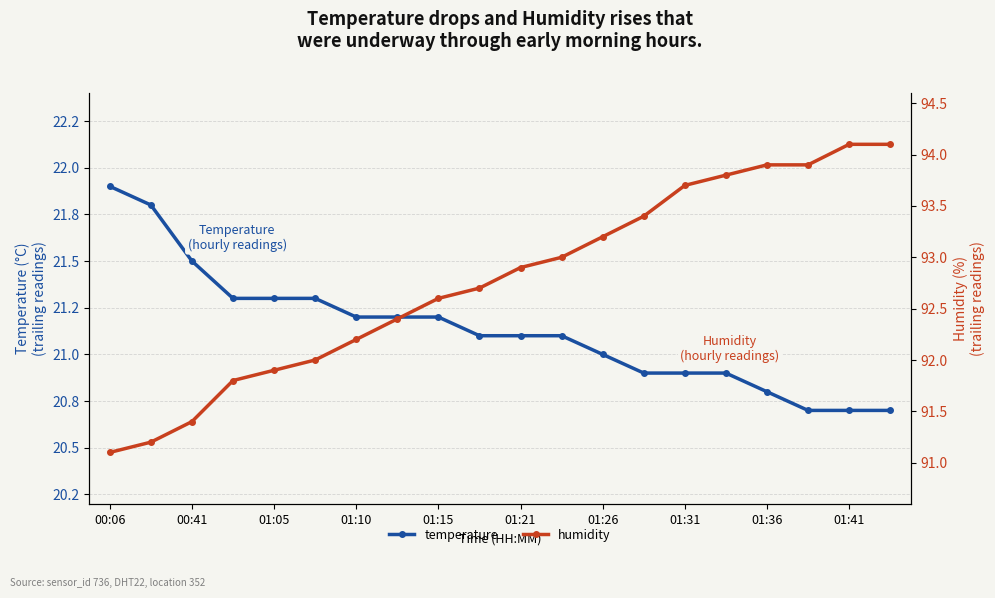

Which series has the widest spread of values?

humidity